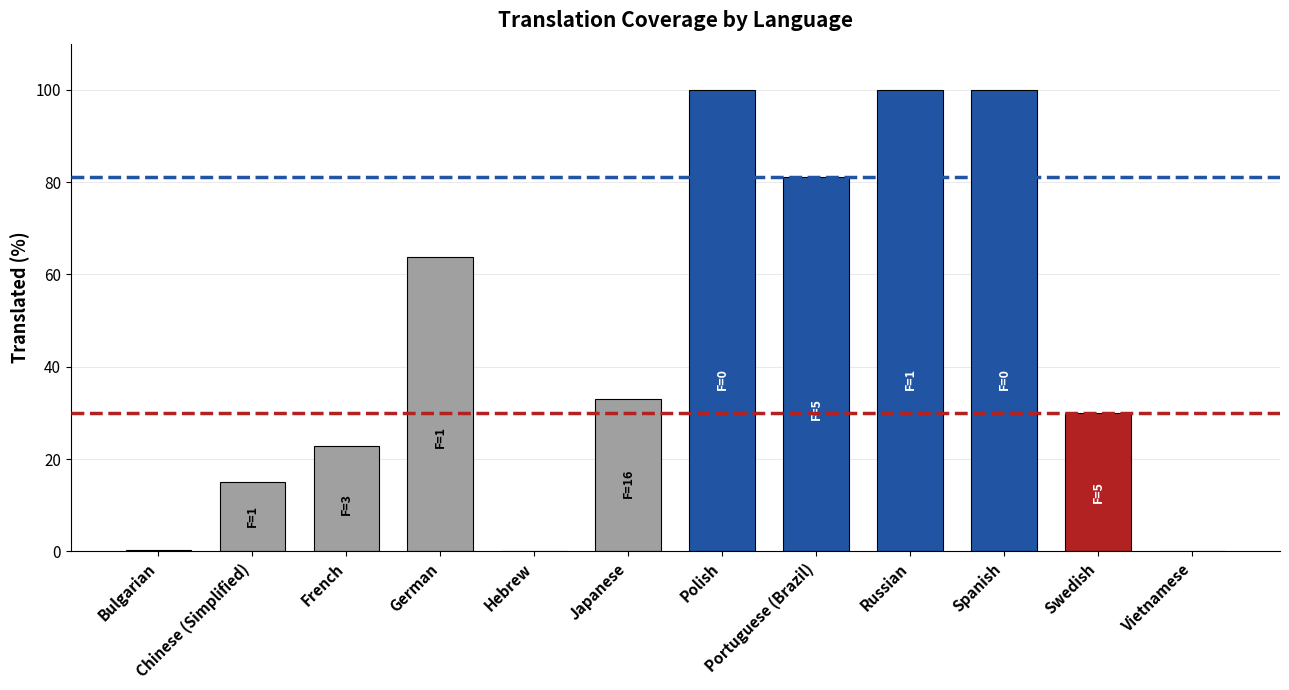

What is the sum of all values?

546.1